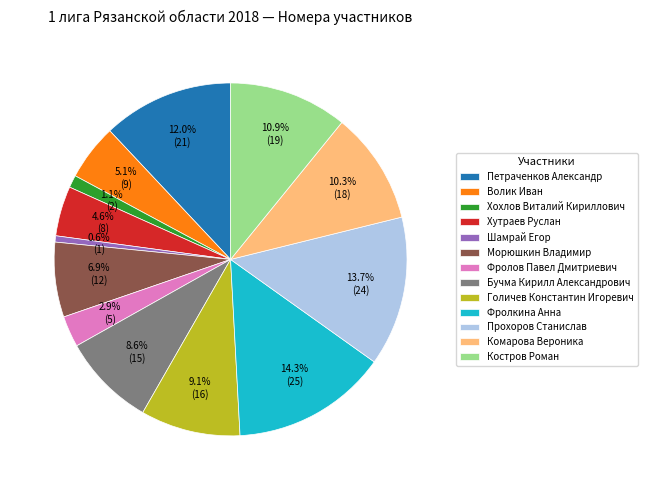

Which has a higher value, Комарова Вероника or Фролкина Анна?

Фролкина Анна